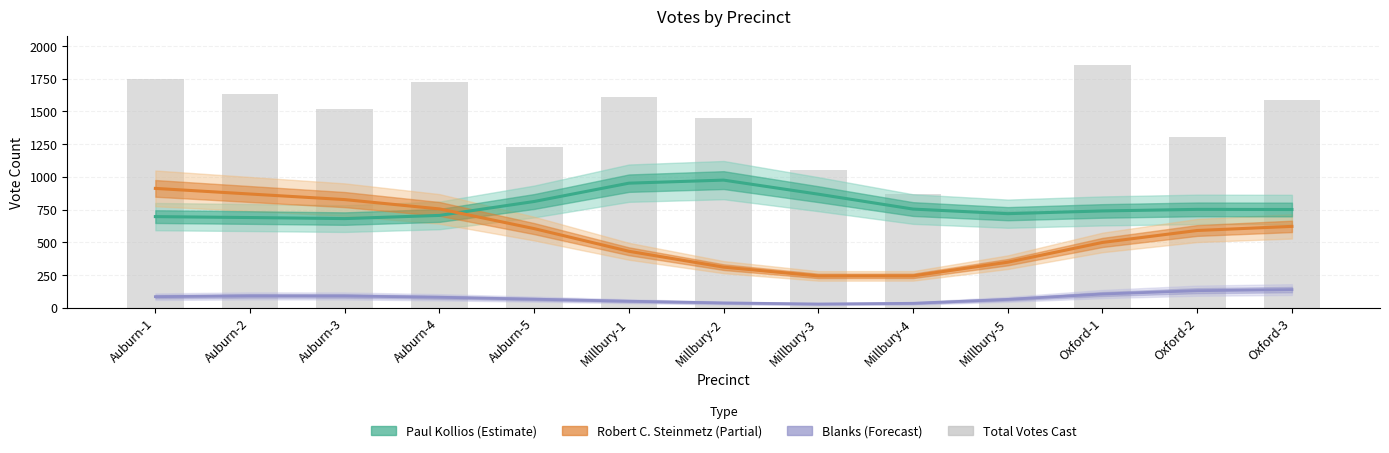

Rank the series at Oxford-2 from highest to lowest value.

Total Votes Cast, Paul Kollios, Robert C. Steinmetz, Blanks